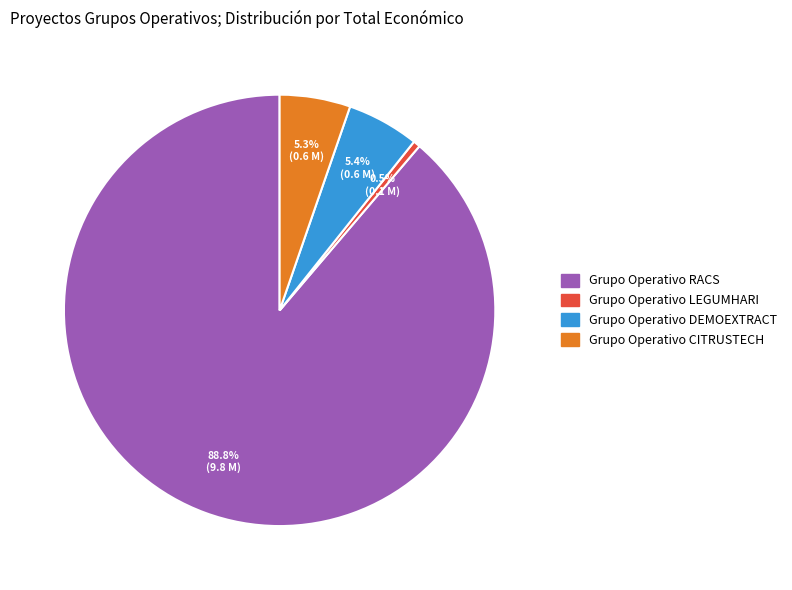

Is there a majority slice in this chart?

Yes